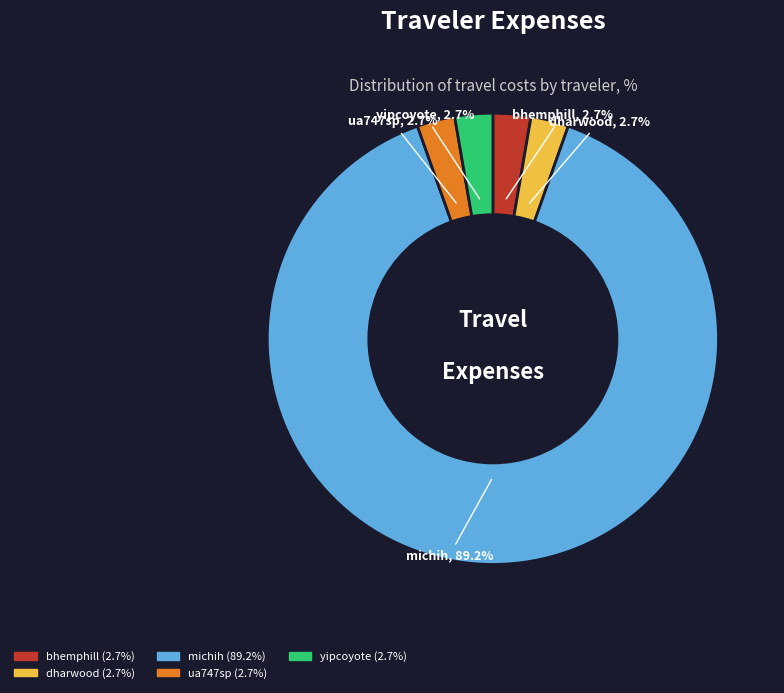

Is the sum of michih and yipcoyote greater than half?

Yes